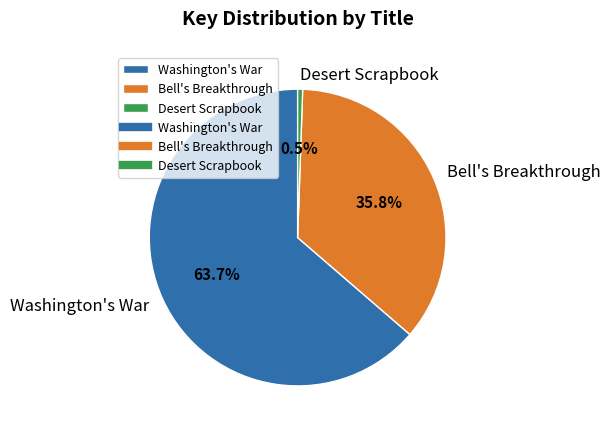

Is it true that Bell's Breakthrough is 43% of the pie?

False